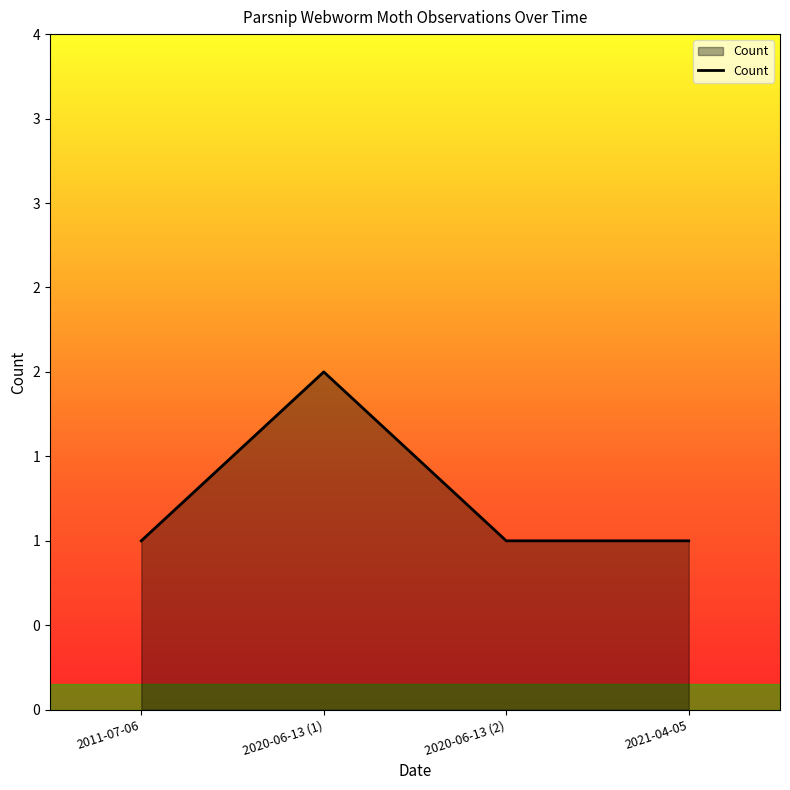

True or false: there are more than 2 points higher than both neighbors.

False